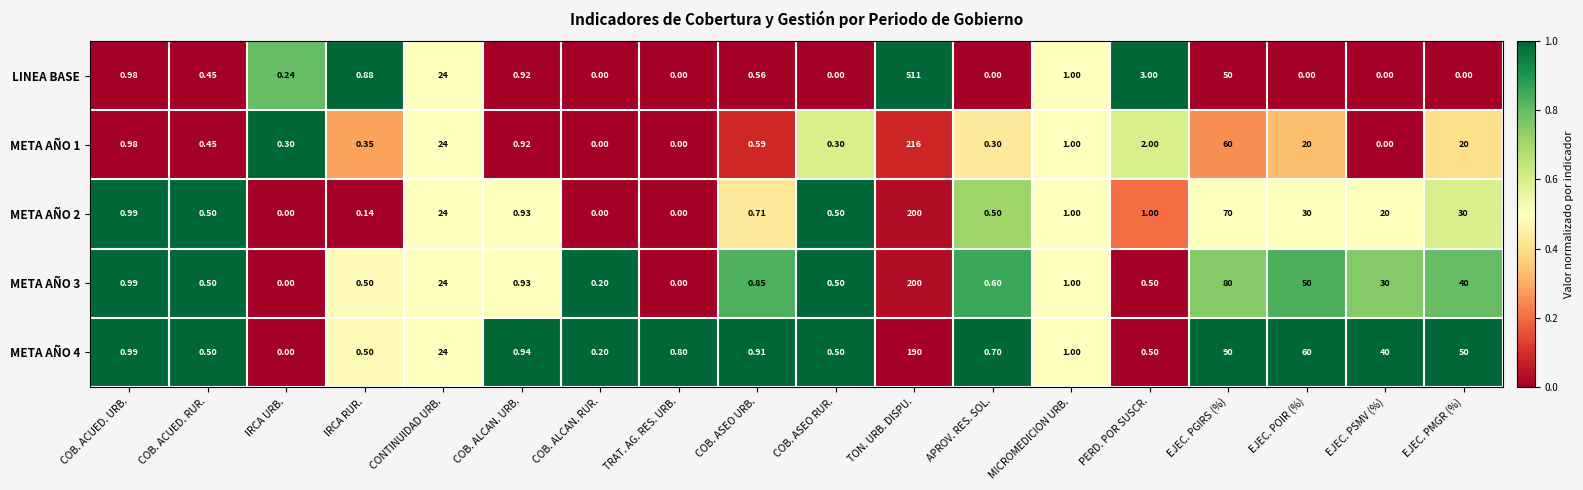

What is the maximum value shown in the chart?

511.0